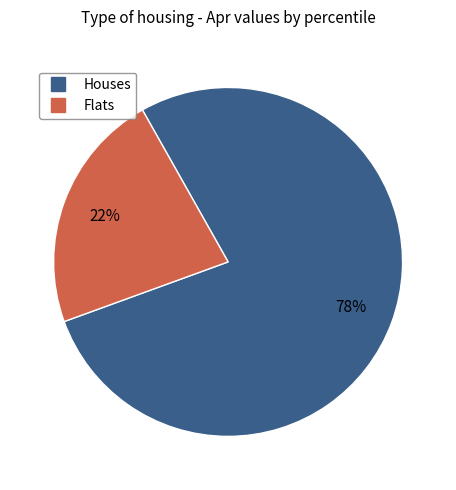

Does any single category account for the majority?

Yes